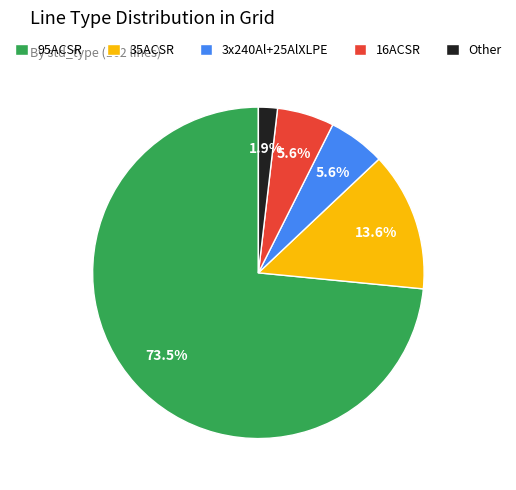

Do 35ACSR and 95ACSR together represent more than half of the pie?

Yes